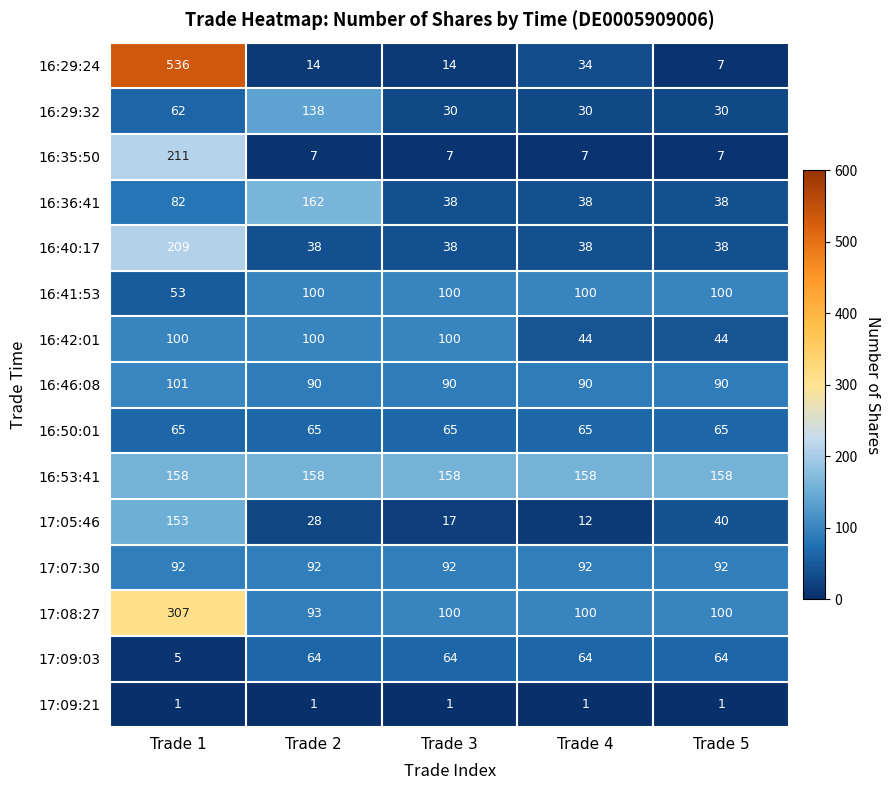

Read the 16:42:01 value at Trade 3.

100